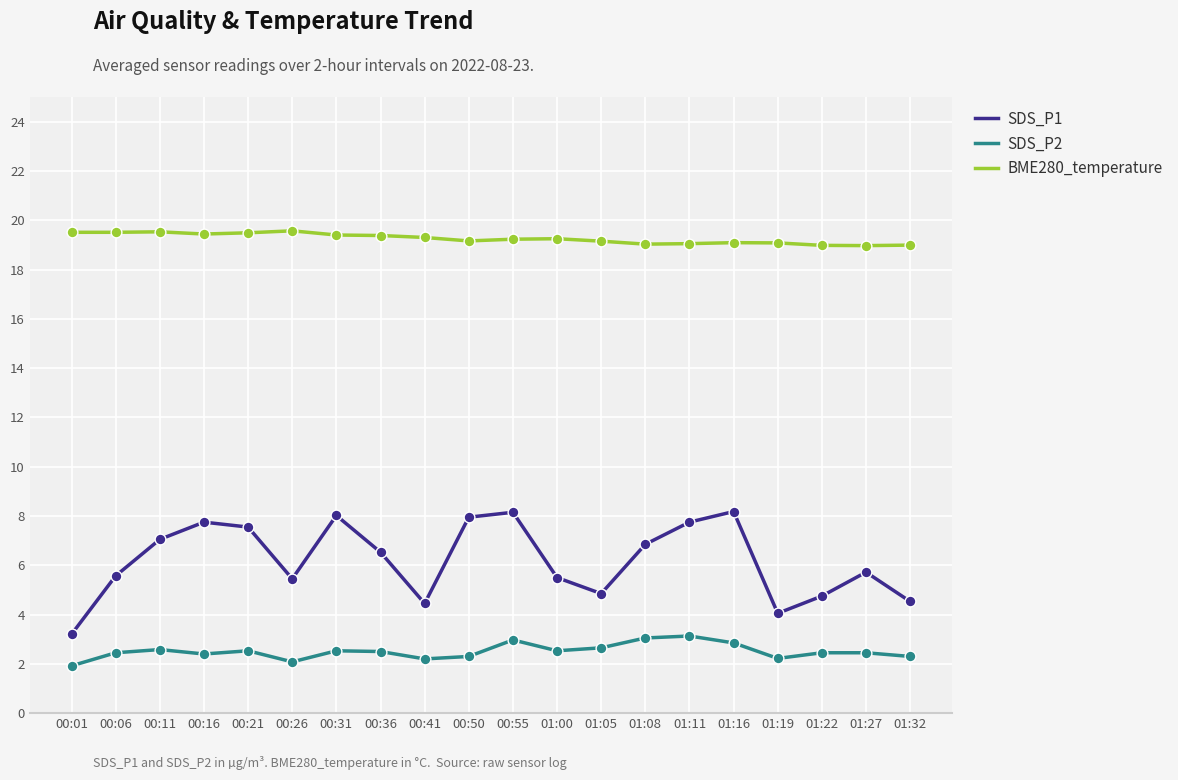

Which series has the largest range (max minus min)?

SDS_P1